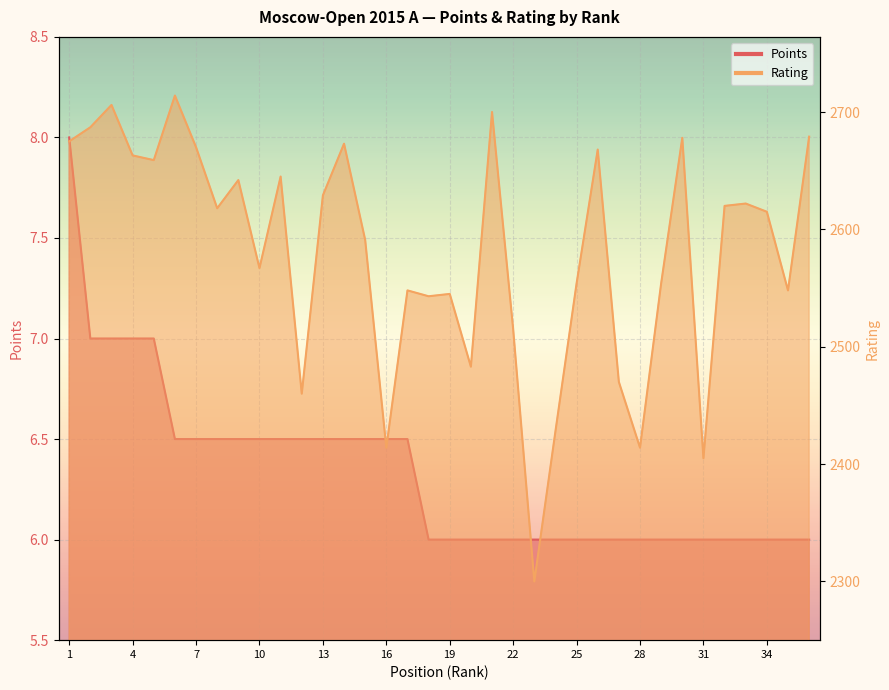

True or false: Points has more than 1 interior local peaks.

False